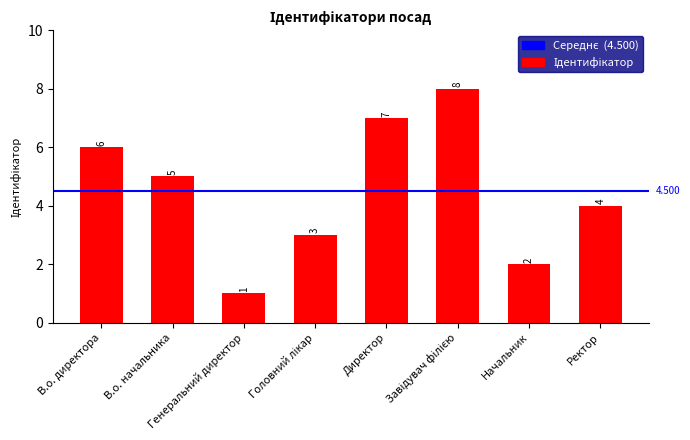

What is the difference between the maximum and minimum values?

7